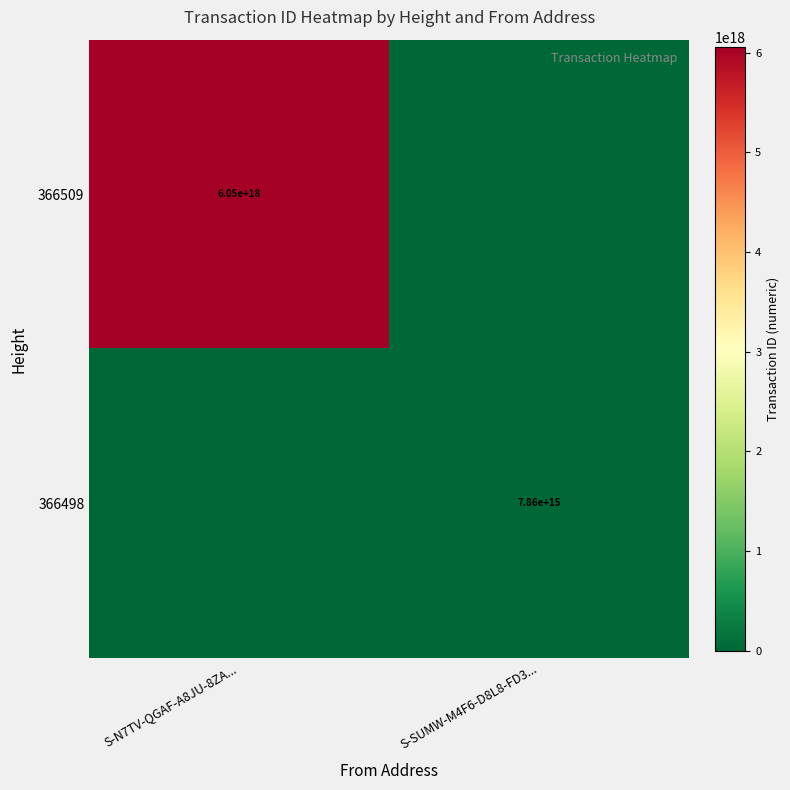

What is the total value across all series at S-SUMW-M4F6-D8L8-FD3...?

7857477651819826